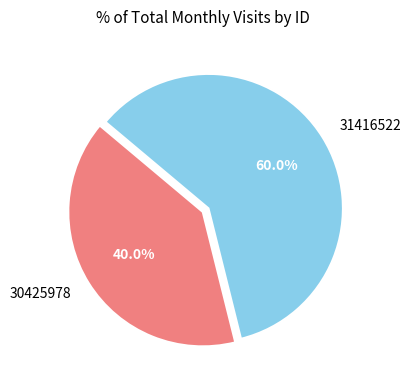

Which has a higher value, 31416522 or 30425978?

31416522